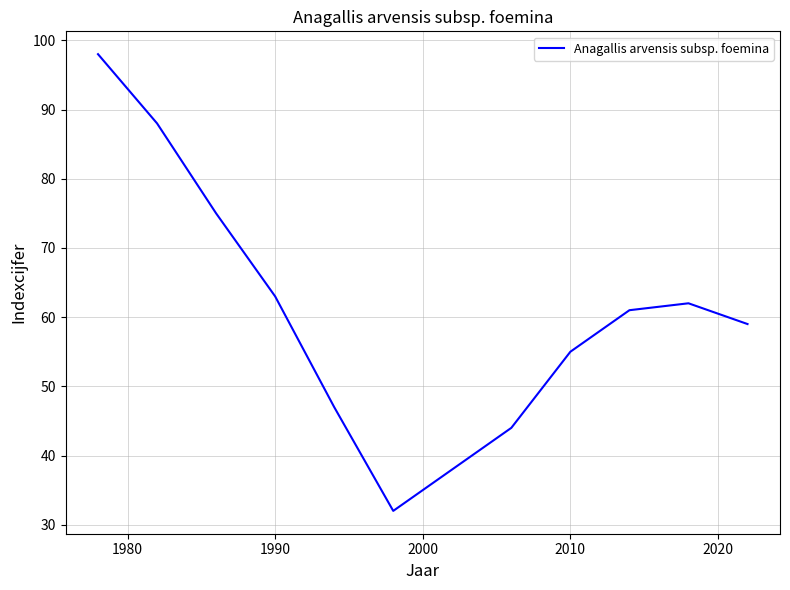

What is the difference between the maximum and minimum values?

66